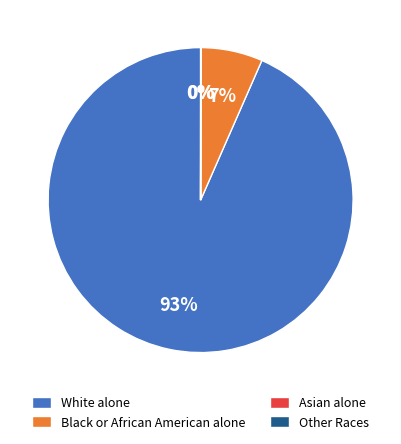

The White alone slice represents 93% of the pie. True or false?

True